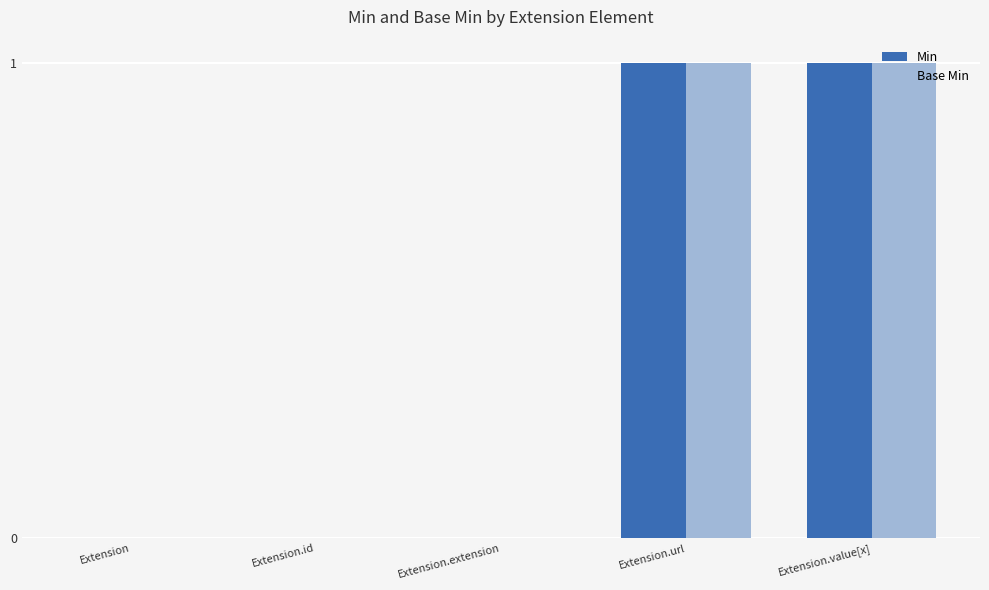

Is the value of Min at Extension.value[x] greater than the value of Base Min at Extension.id?

Yes